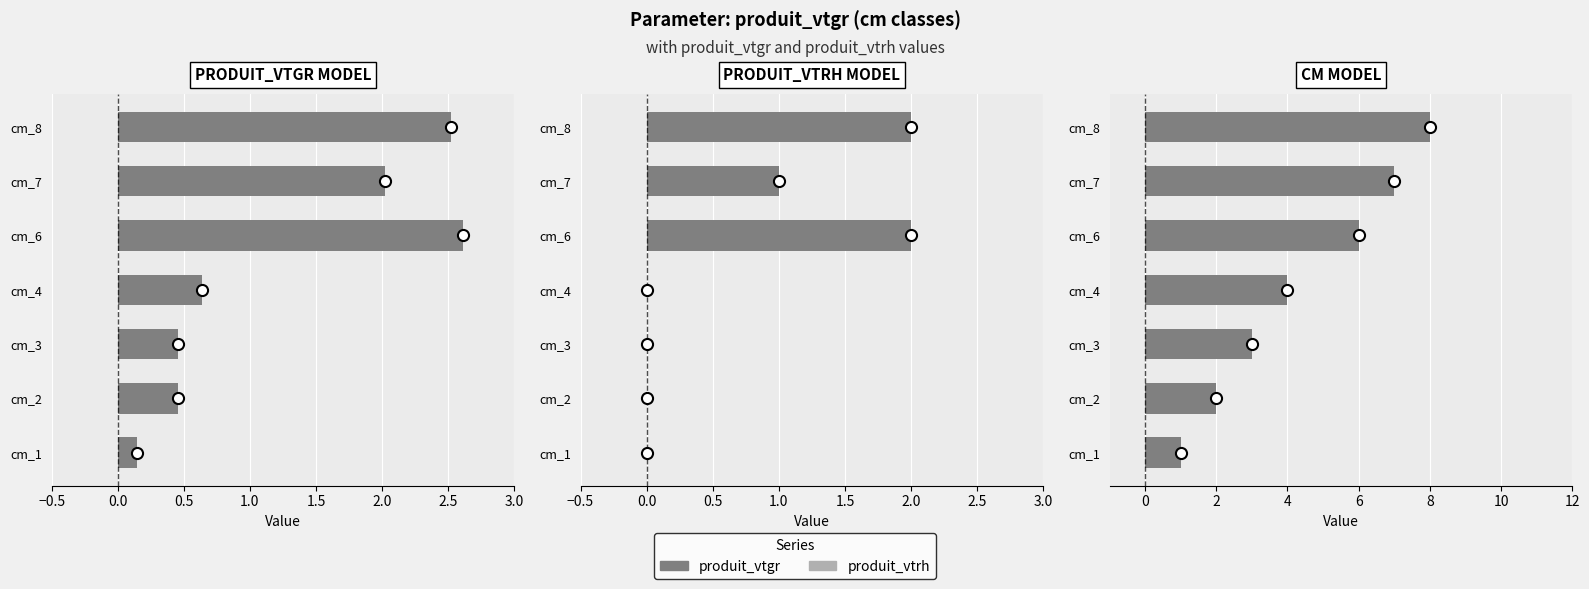

Between cm_2 and cm_4, which is larger?

cm_4